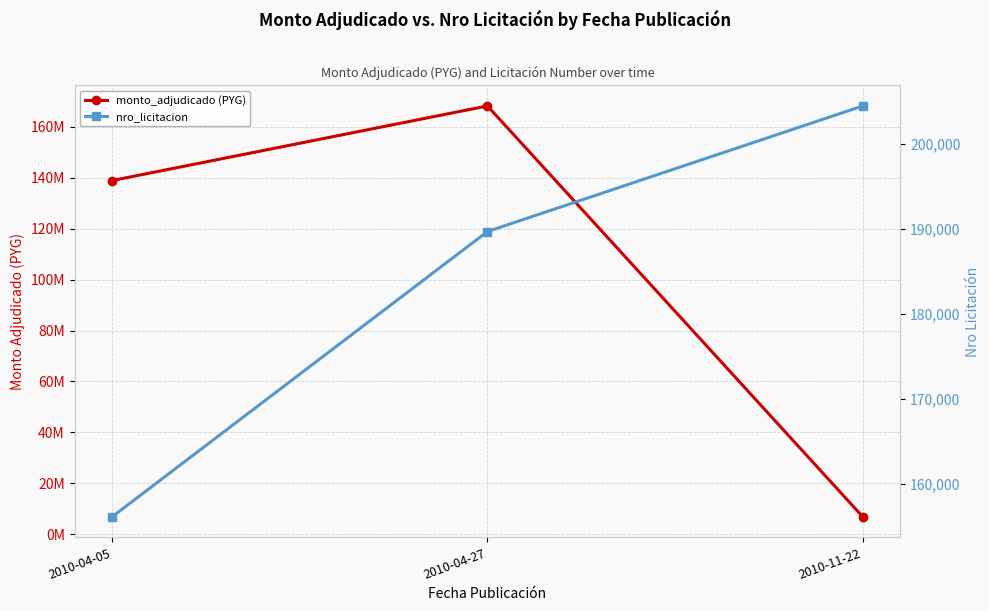

Does the chart have visible grid lines?

Yes